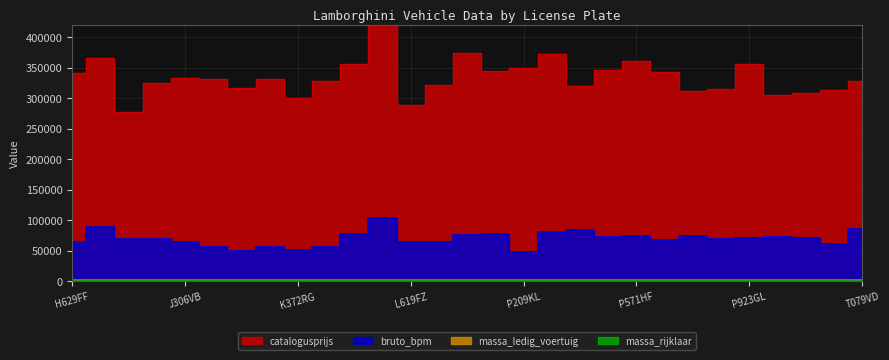

At which label does massa_ledig_voertuig reach its minimum?

R346VF